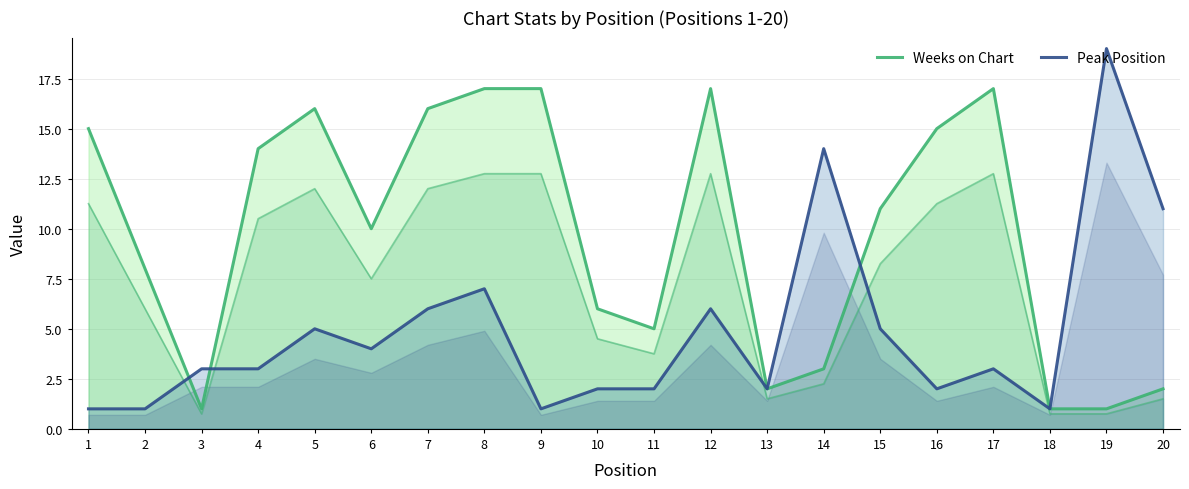

What is the value of the Peak Position point at the 1st from the left?

1